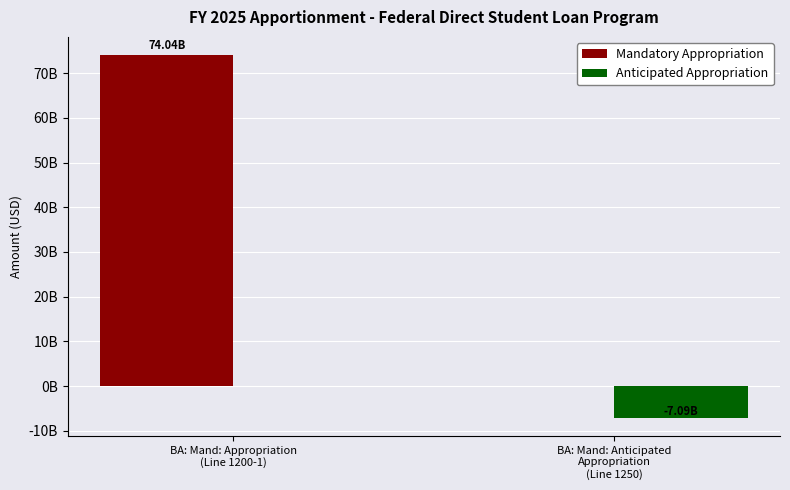

Are the bars horizontal?

No